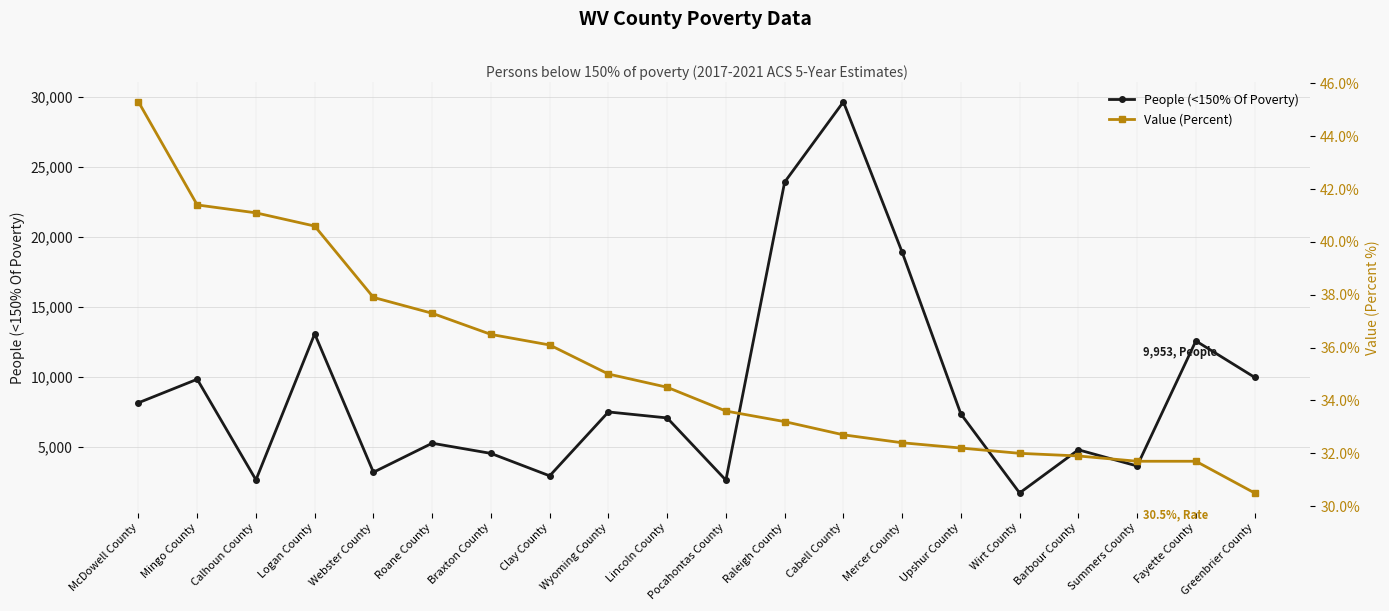

True or false: People (<150% Of Poverty) and Value (Percent) cross at least once.

False